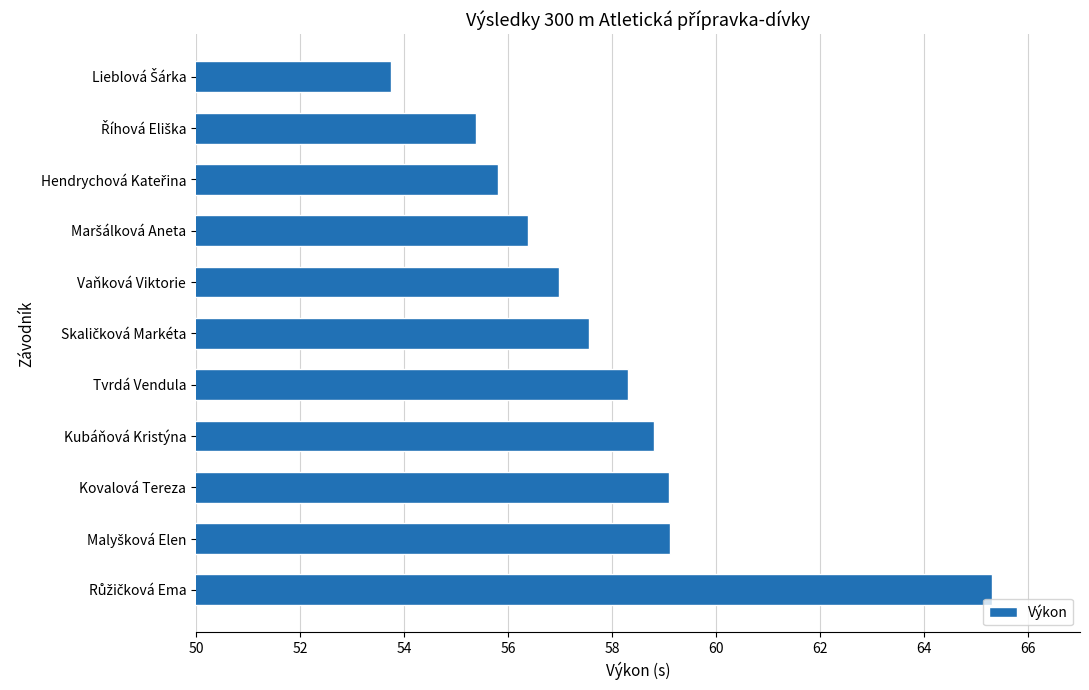

What is the sum of all values?

636.5